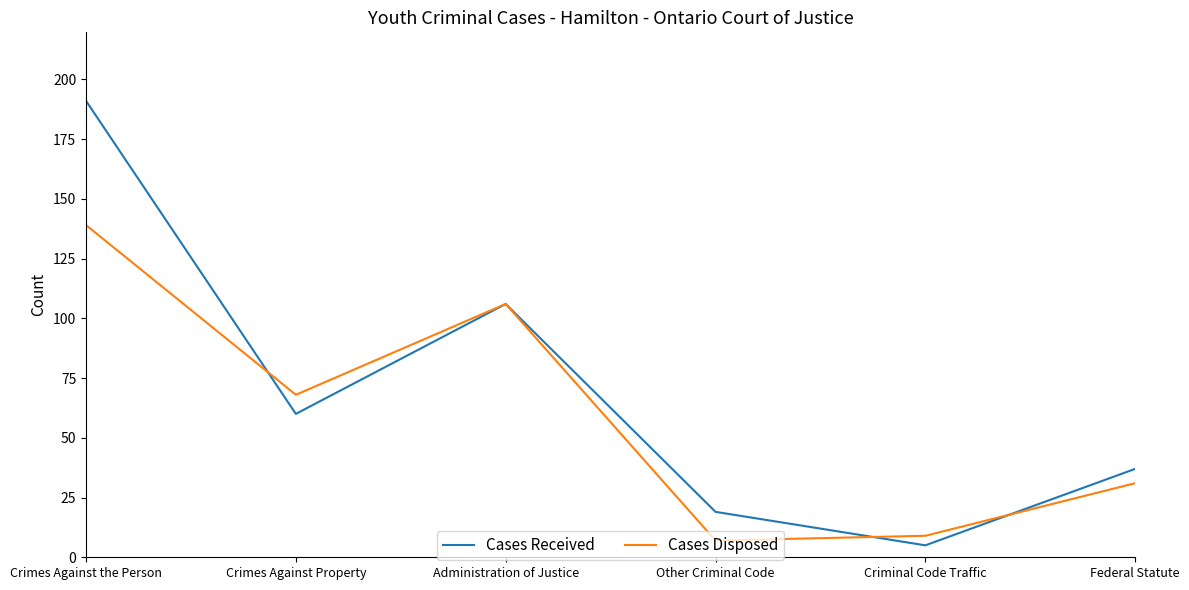

True or false: Cases Received and Cases Disposed intersect in this chart.

True